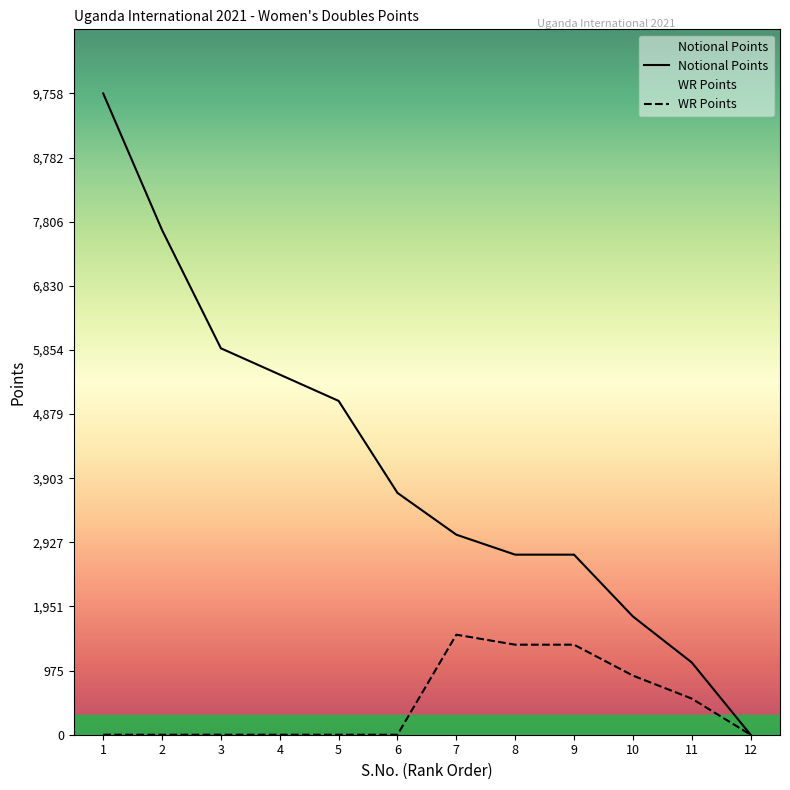

Reading right to left, list all the values displayed in this chart.

Notional Points: 12=0	11=1100	10=1800	9=2740	8=2740	7=3044	6=3680	5=5080	4=5480	3=5880	2=7680	1=9758
WR Points: 12=0	11=550	10=900	9=1370	8=1370	7=1522	6=0	5=0	4=0	3=0	2=0	1=0